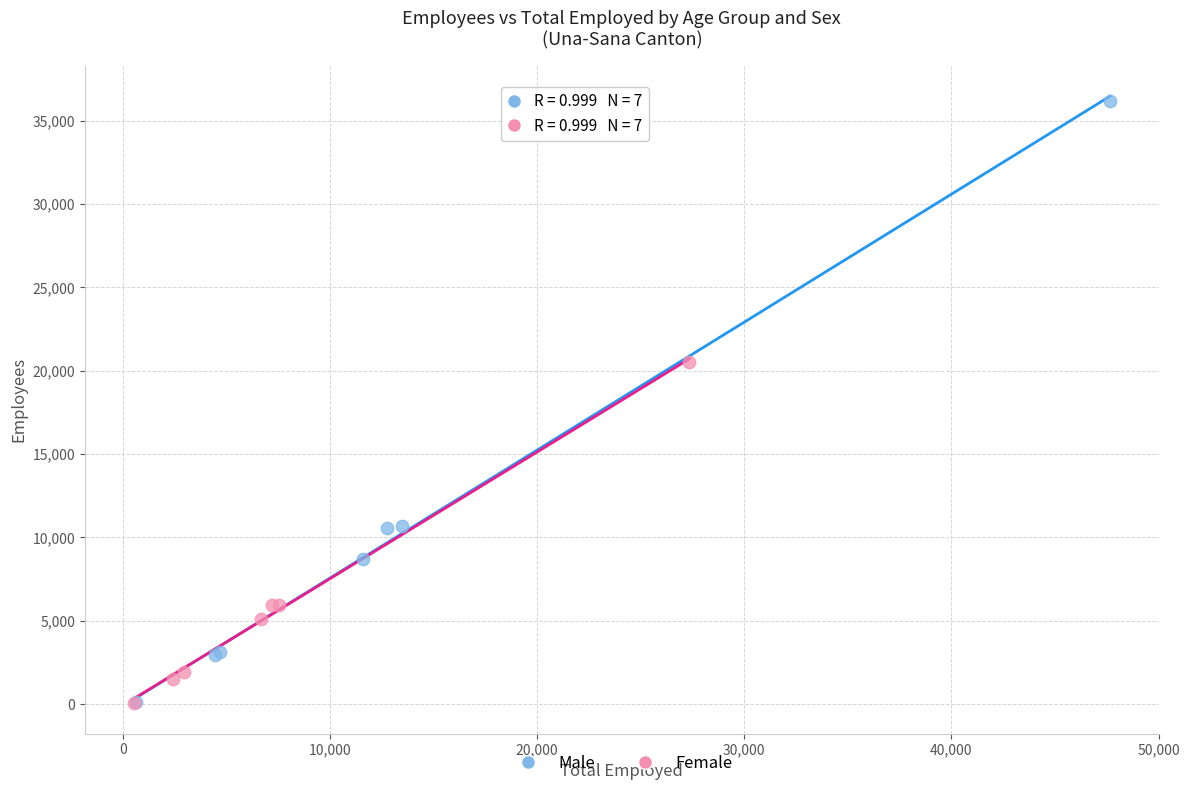

Which series contains the highest Y value?

Male